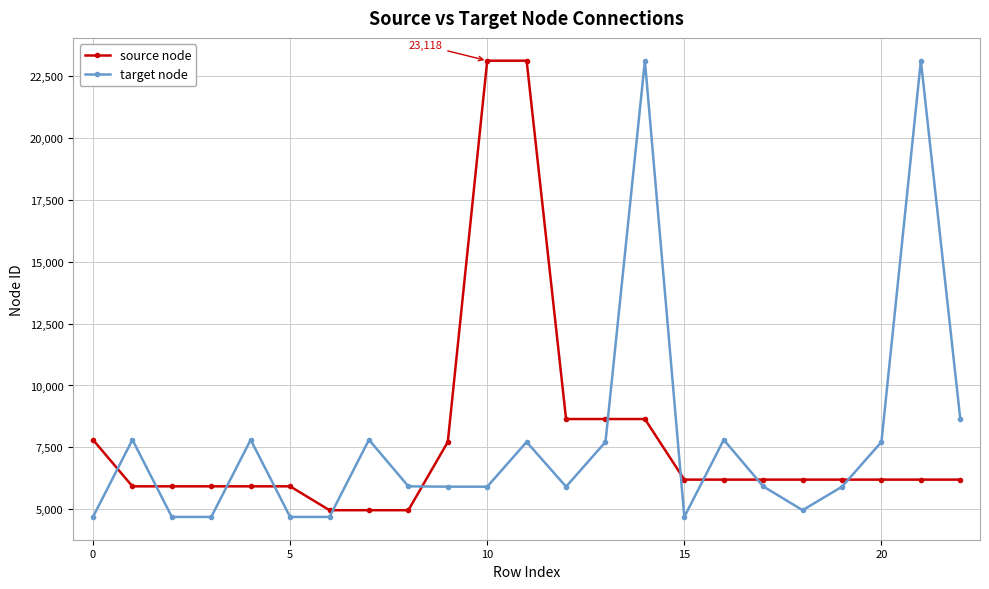

Which series has the widest spread of values?

target node